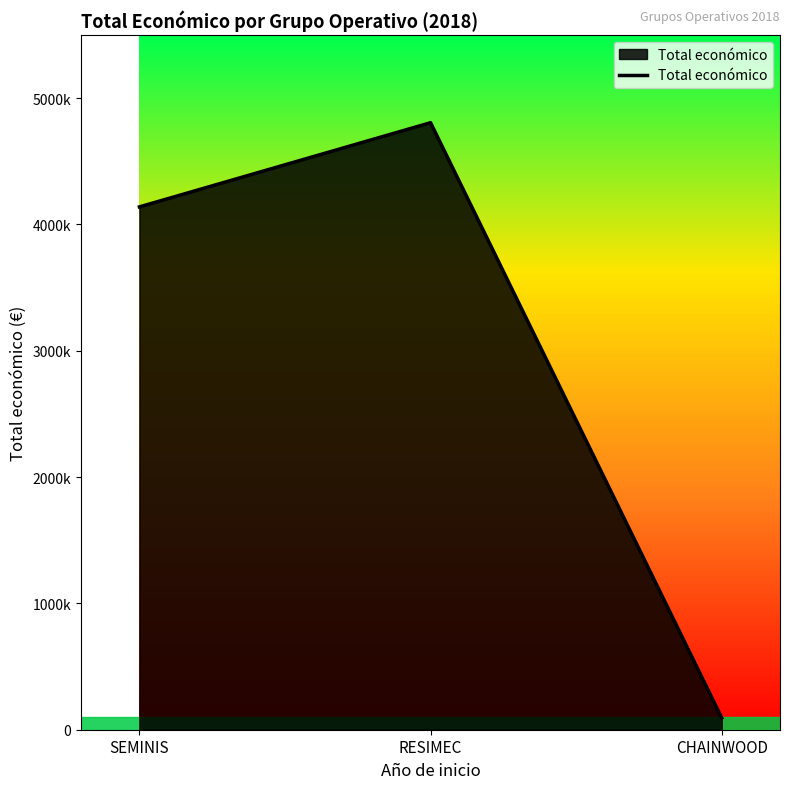

Rank the categories by value from highest to lowest.

RESIMEC, SEMINIS, CHAINWOOD